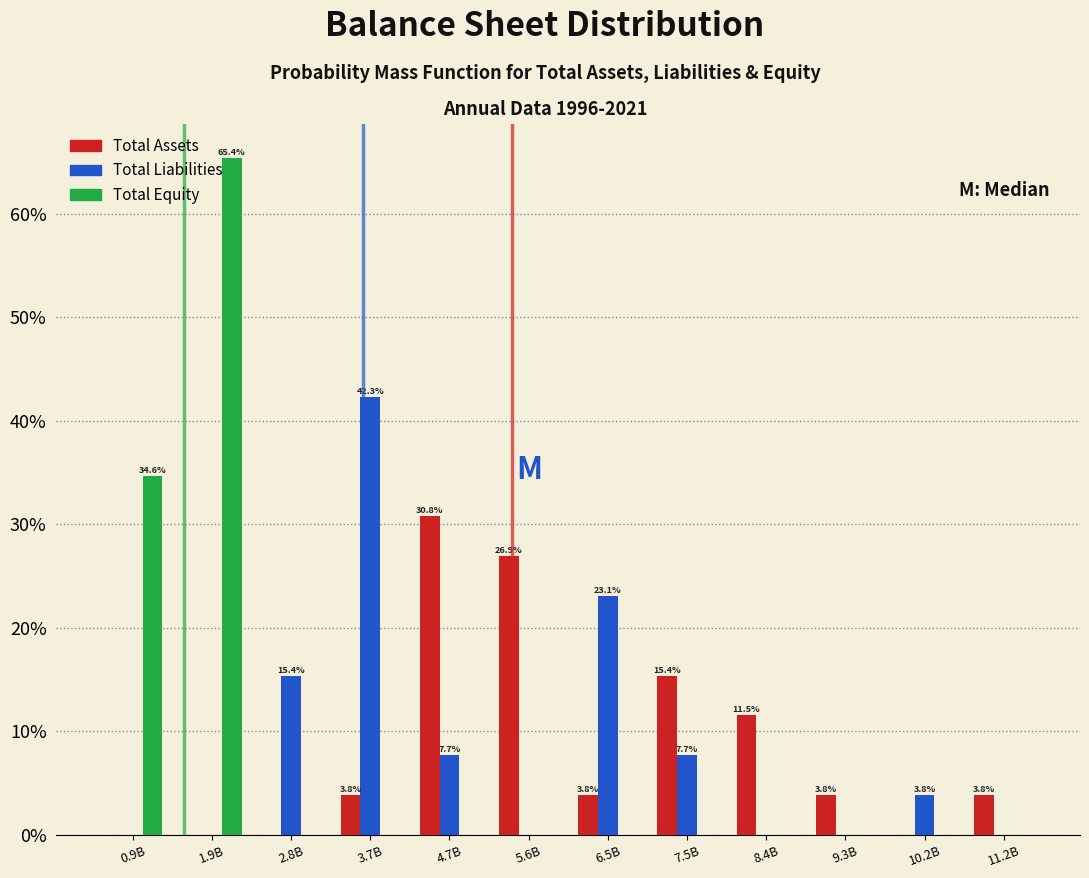

True or false: Total Assets has a value of 1.2 at 6.5B.

False